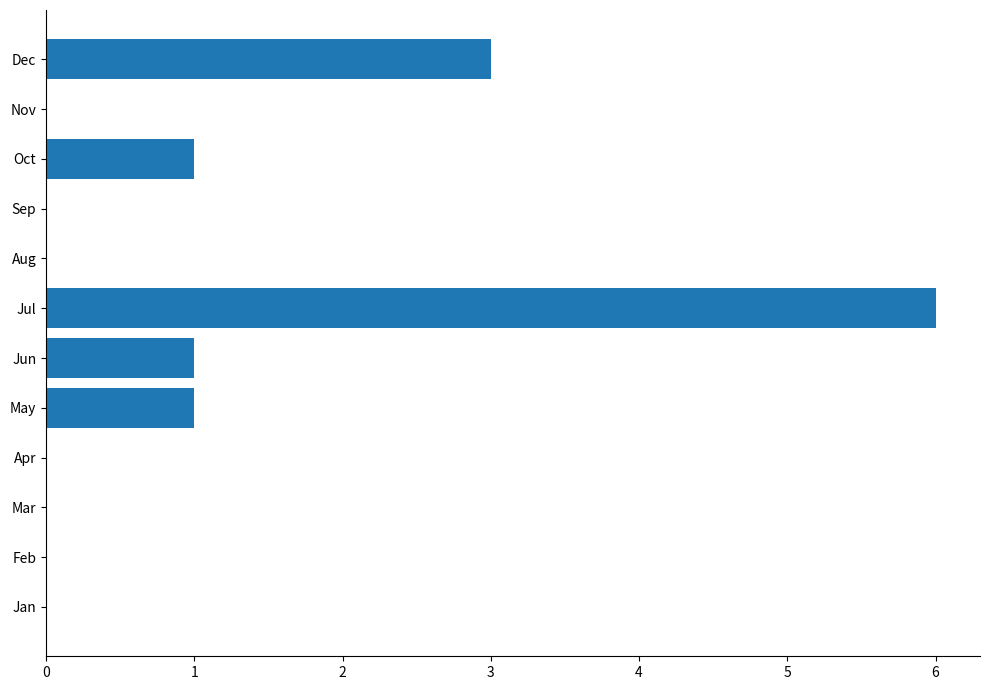

At which category does the chart reach its peak across all series?

Jul